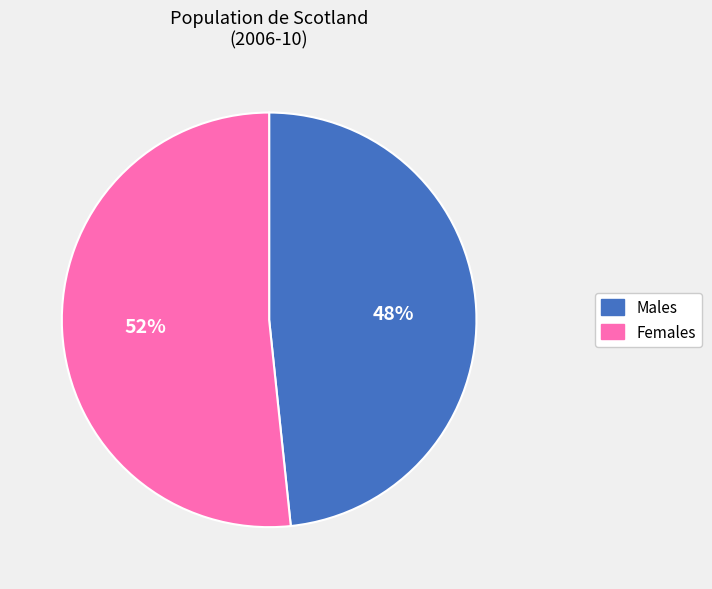

To the nearest percent, what is the average slice percentage?

50%